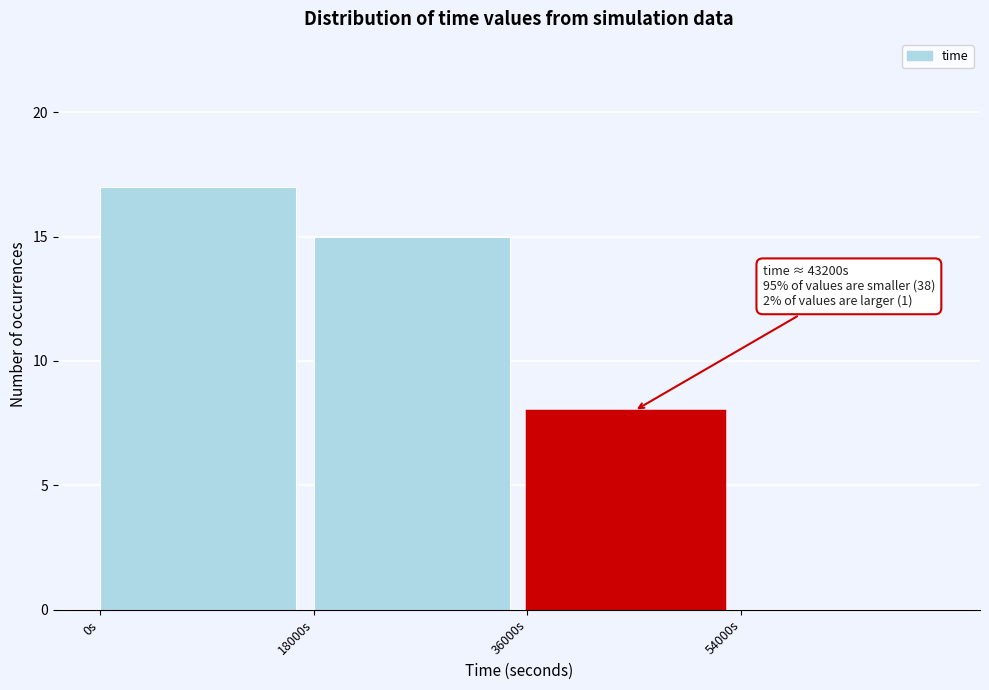

Over which range of the x-axis is the bar tallest?

0 to 18000